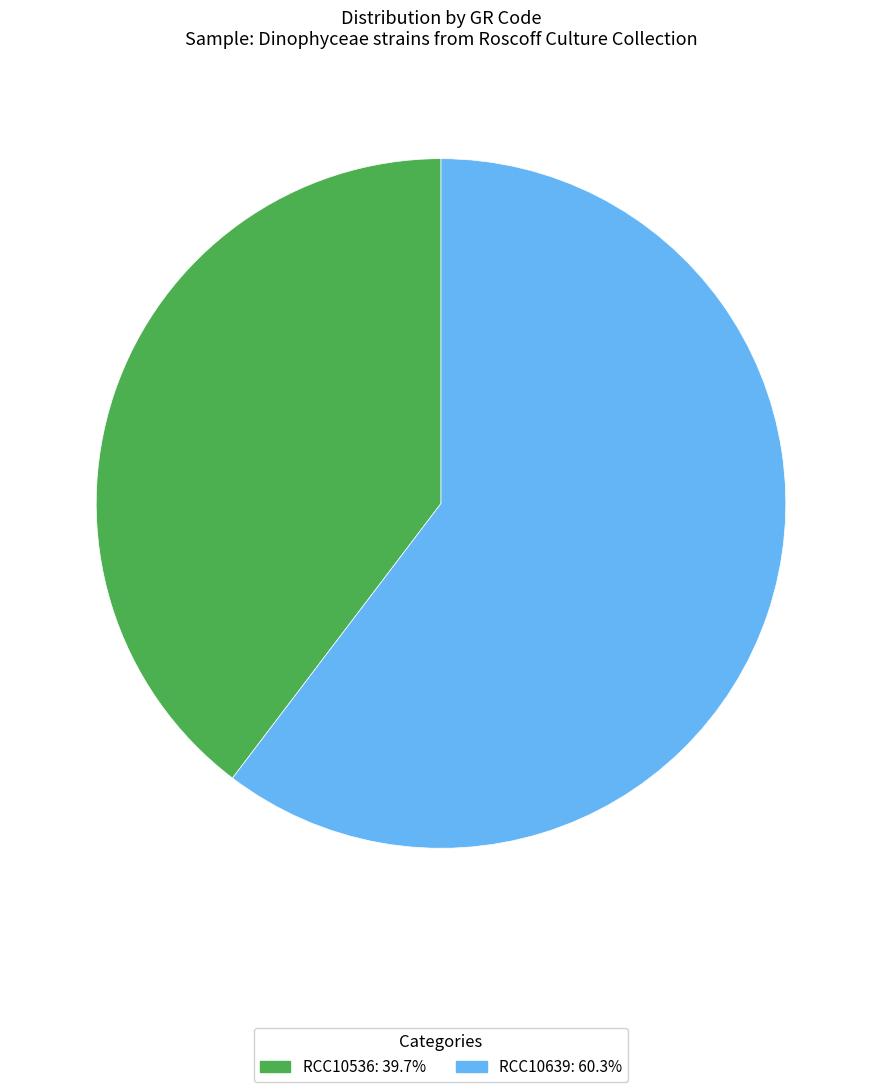

Approximately how many times larger is the value at RCC10536 compared to RCC10639?

0.7